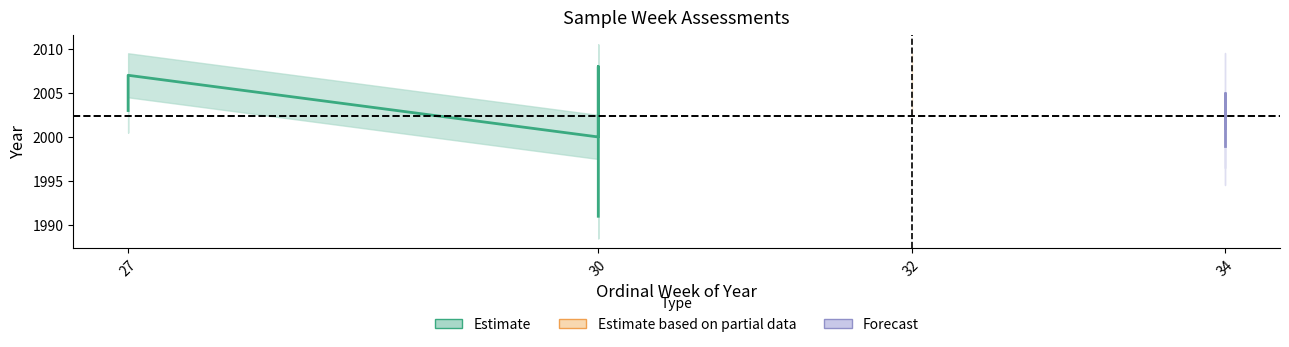

What is the approximate value of year at 2007-W27, to the nearest 10?

2010